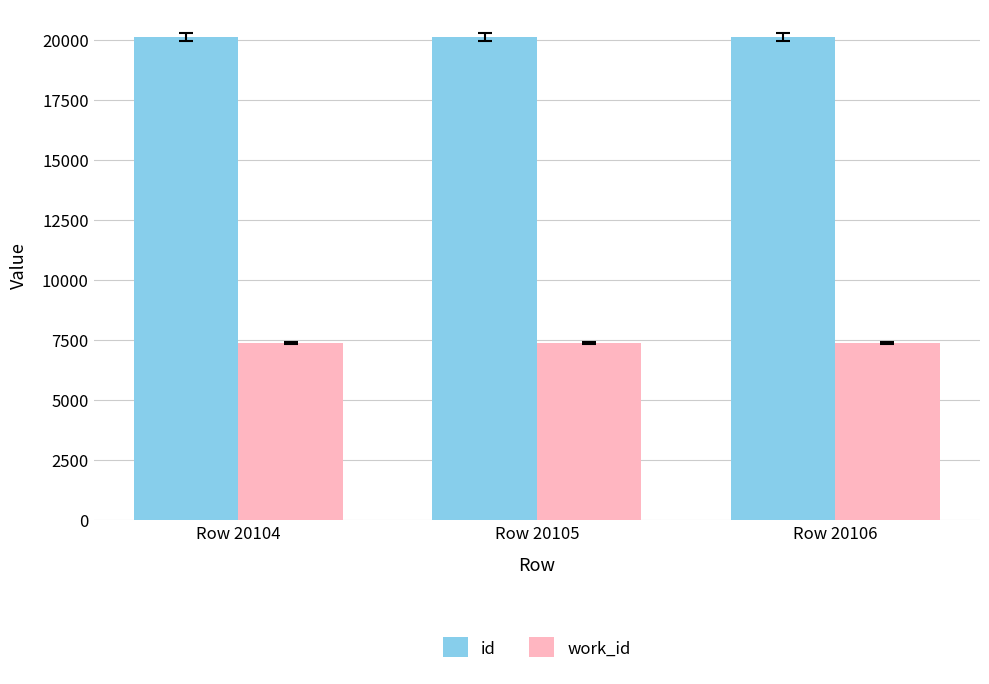

What is the average value of the work_id series?

7377